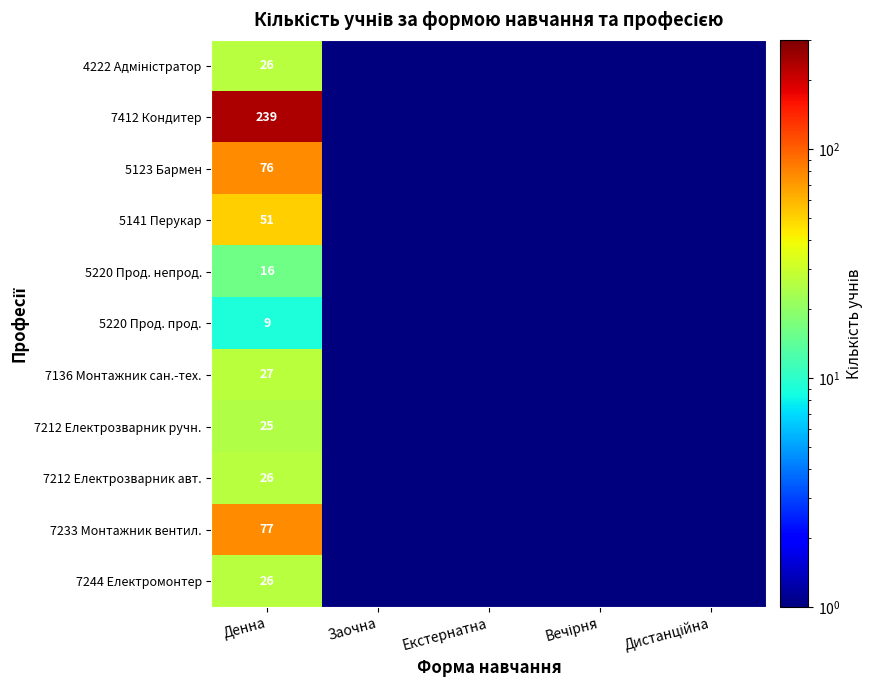

Count the number of data series in this chart.

11